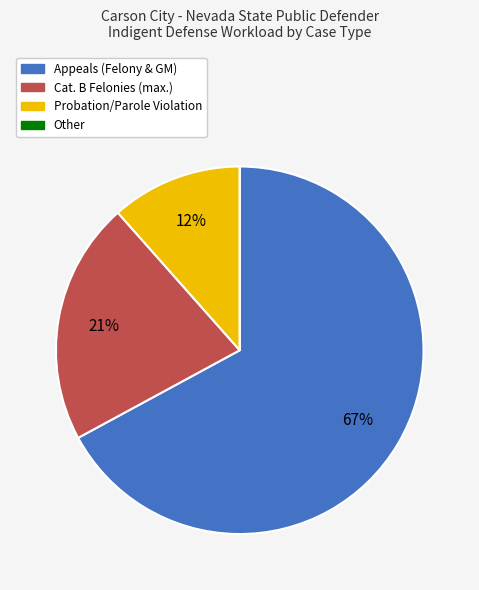

To the nearest percent, what is the average slice percentage?

25%